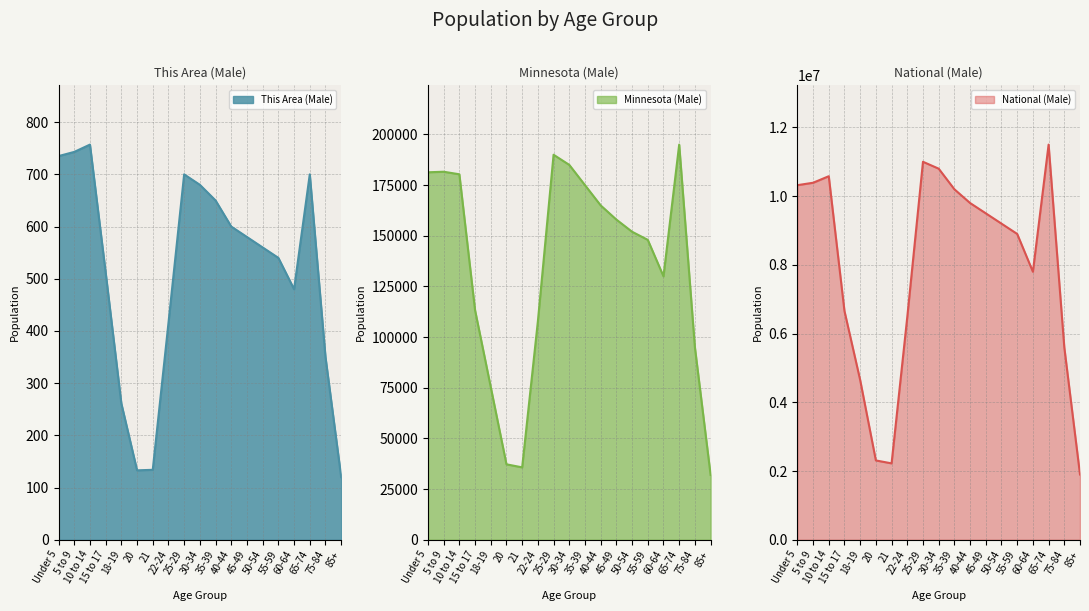

What is the label of the 3rd point from the left?

10 to 14